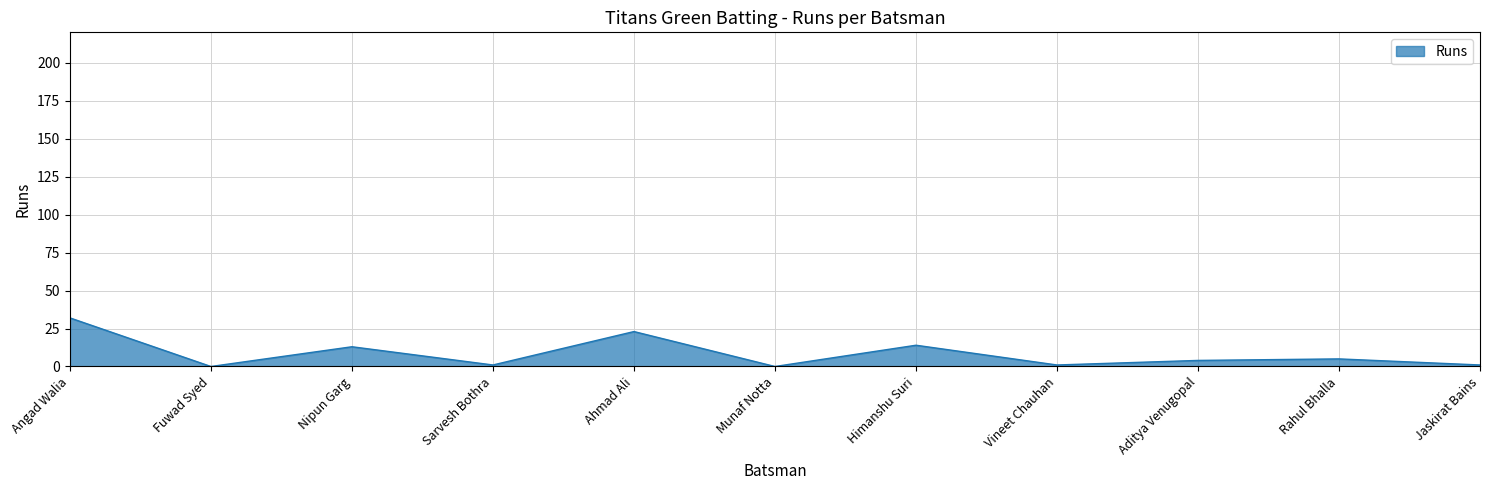

The value at Rahul Bhalla is 5. True or false?

True